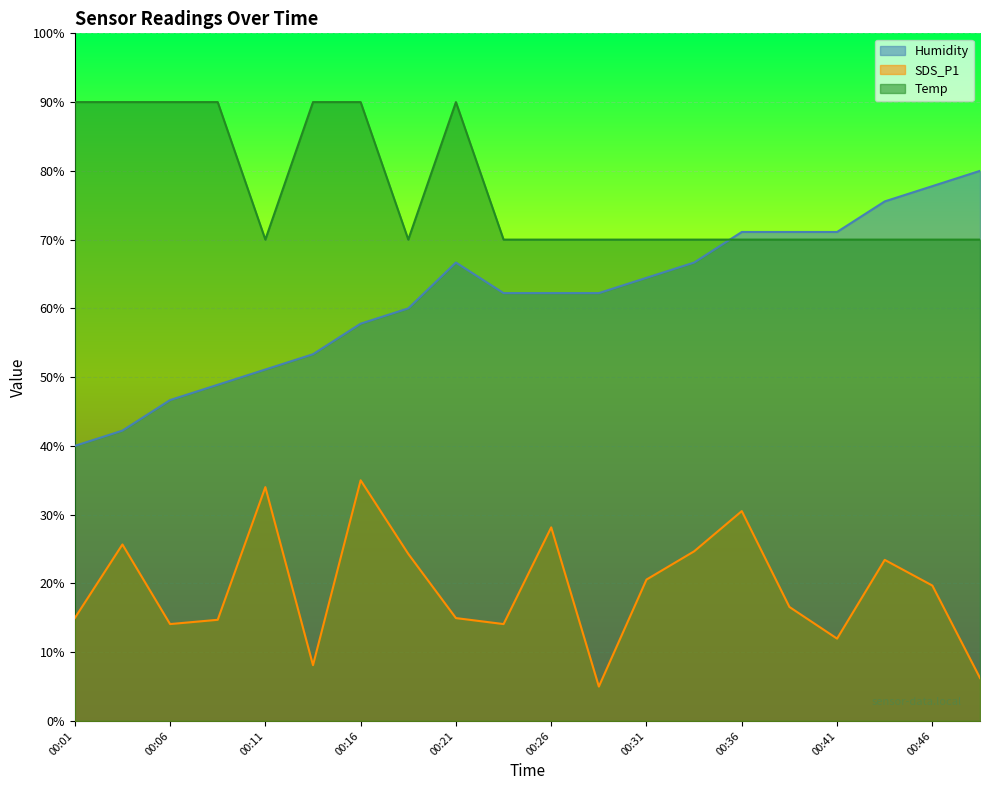

How many lines are shown in the chart?

3